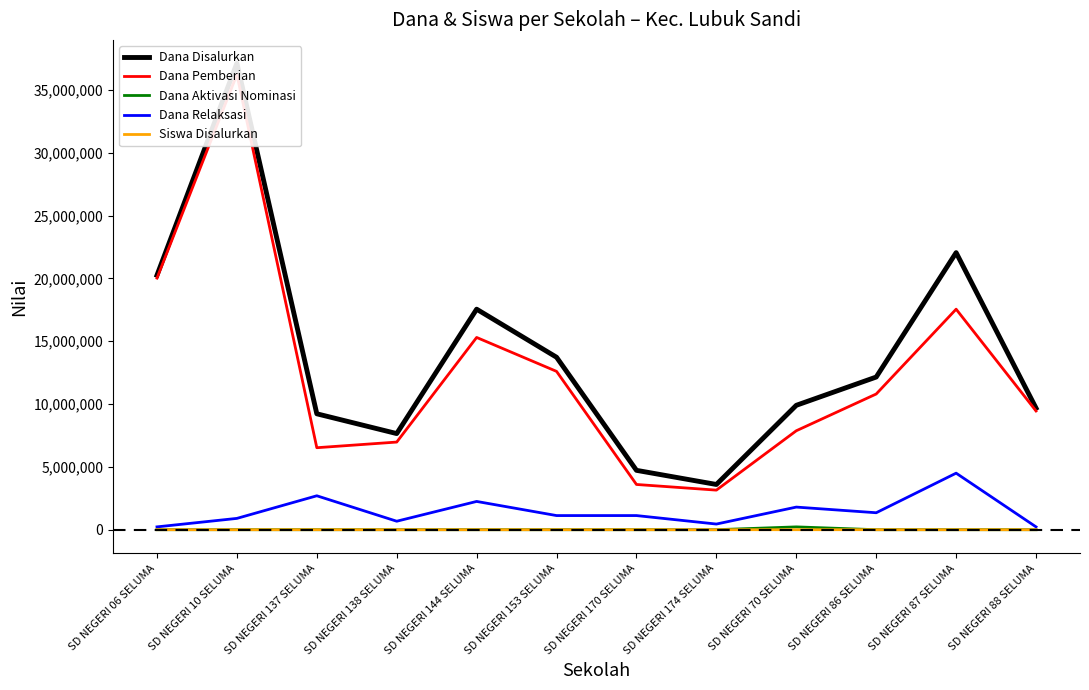

At which category does the chart reach its peak across all series?

SD NEGERI 10 SELUMA